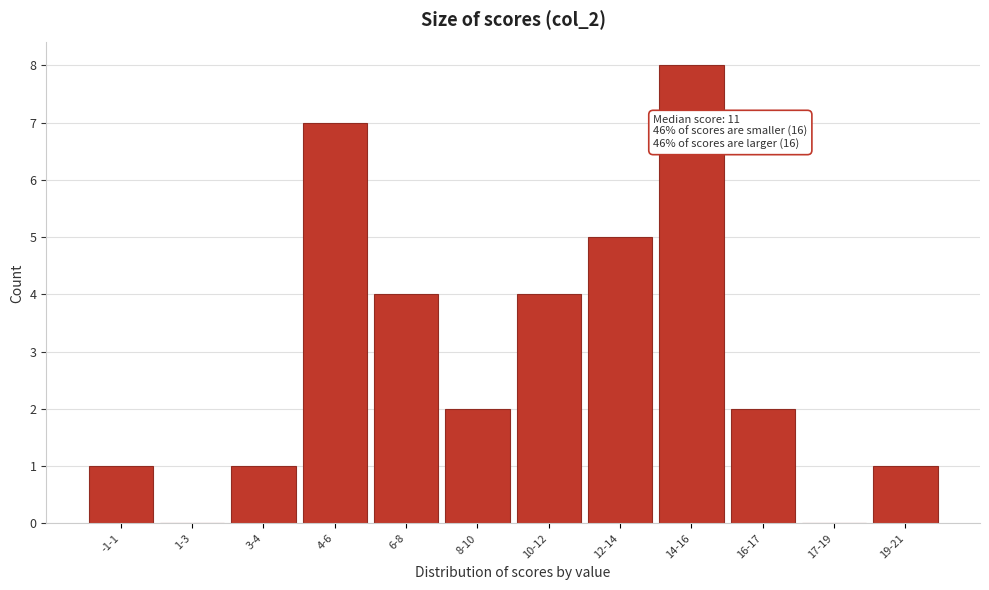

Reading left to right, extract all data points from this chart.

-1-1=1	1-3=0	3-4=1	4-6=7	6-8=4	8-10=2	10-12=4	12-14=5	14-16=8	16-17=2	17-19=0	19-21=1